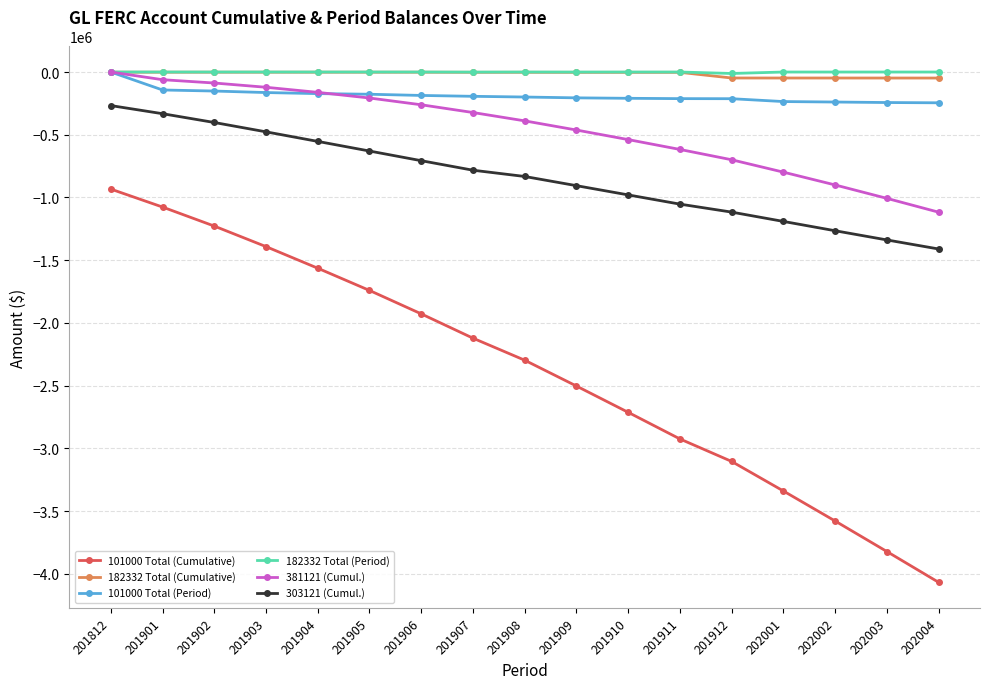

Which category has the lowest value in the 381121 (Cumul.) series?

202004